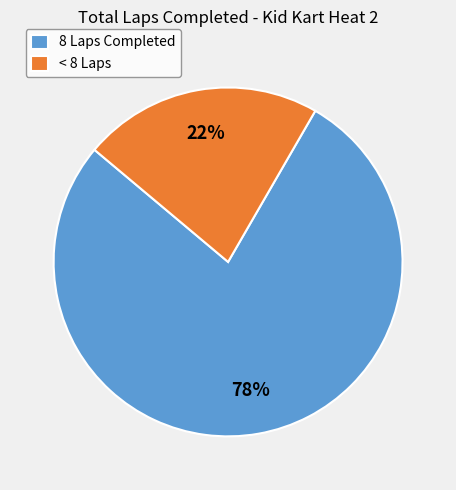

Count the number of slices in the pie.

2